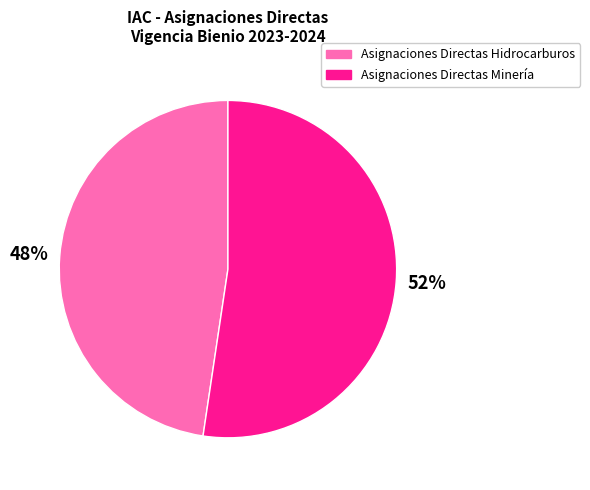

Is there a majority slice in this chart?

Yes